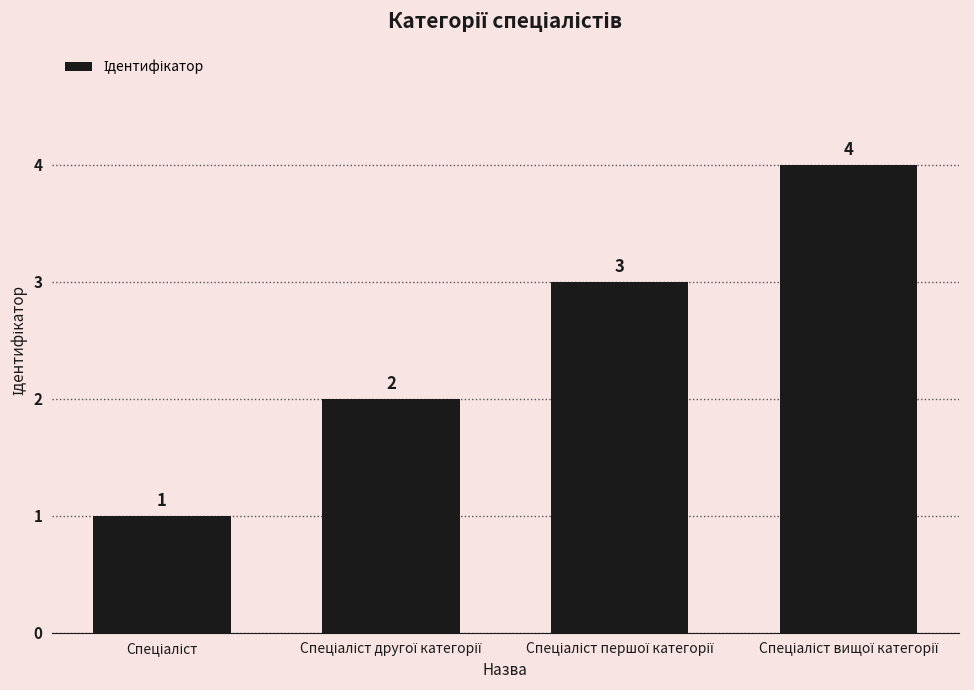

What is the sum of all values?

10